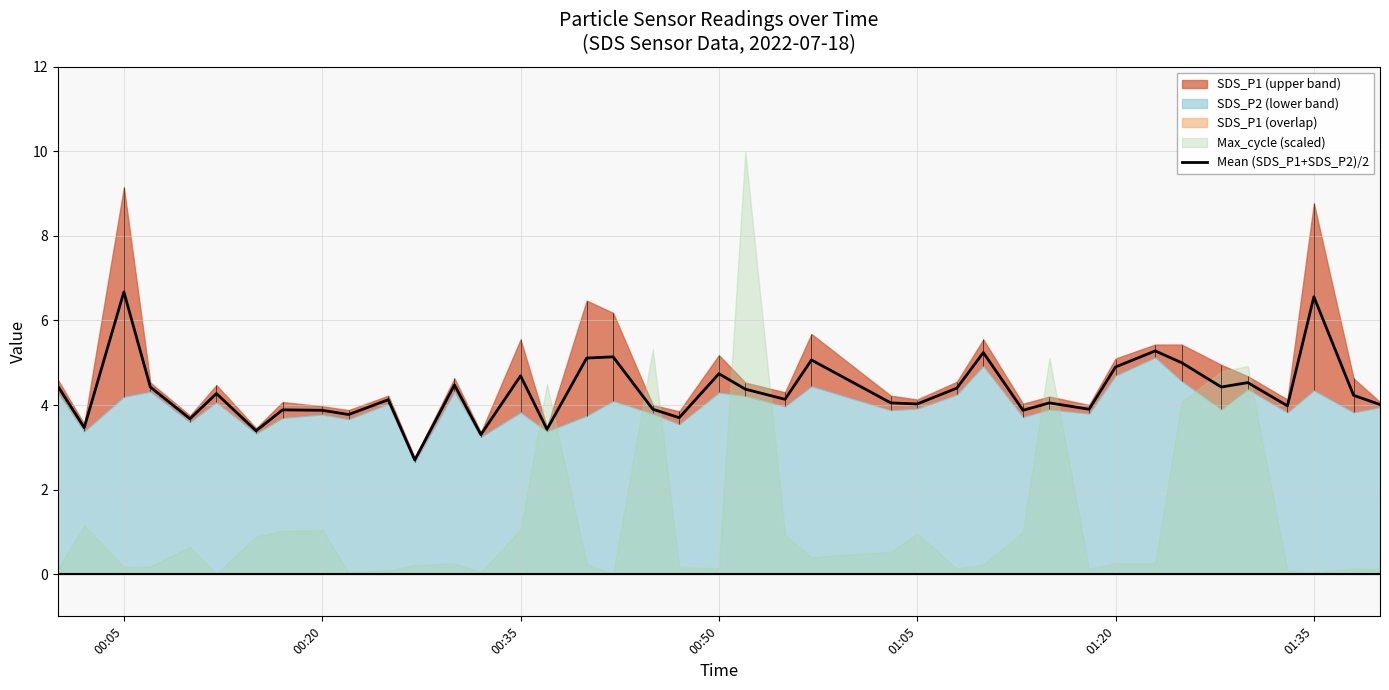

What is the highest value of the Mean (SDS_P1+SDS_P2)/2 series?

6.7